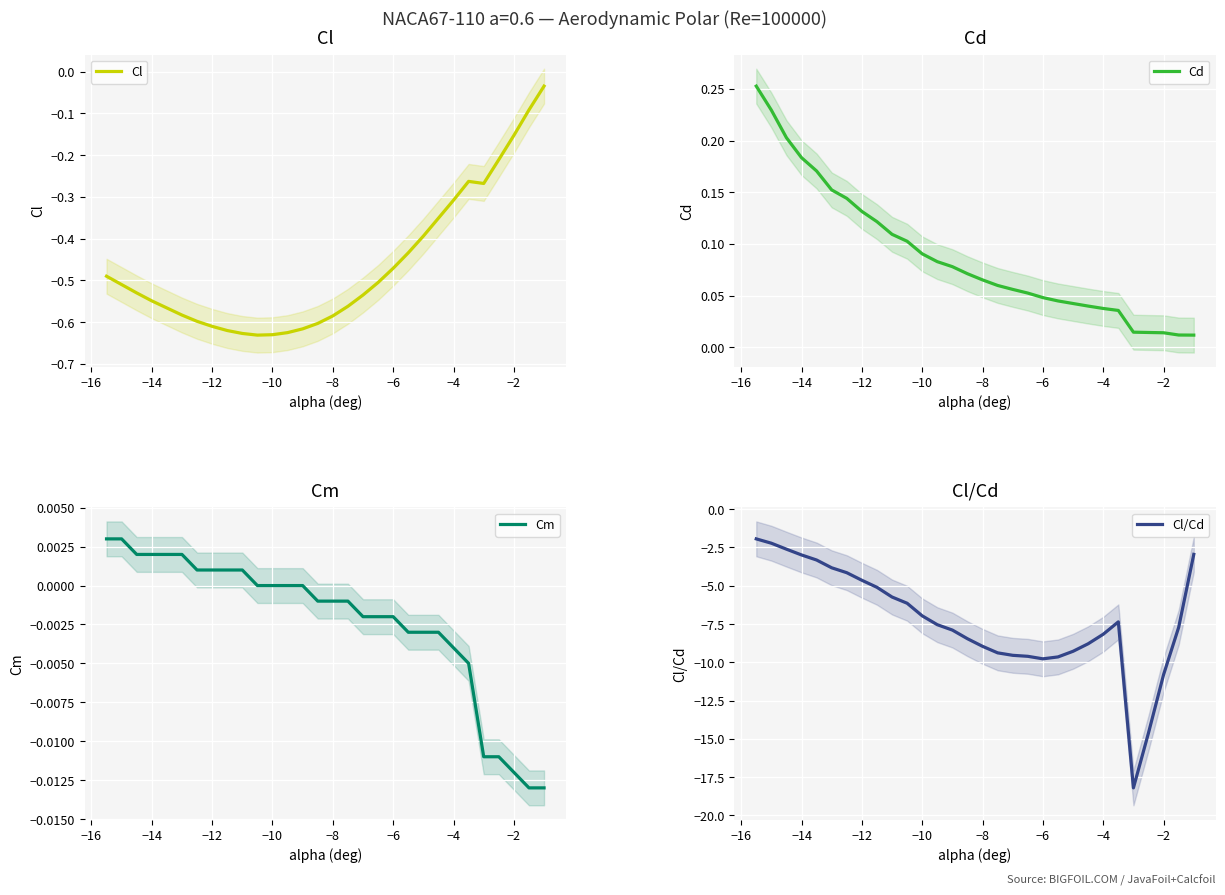

True or false: Cd and Cl/Cd cross at least once.

False